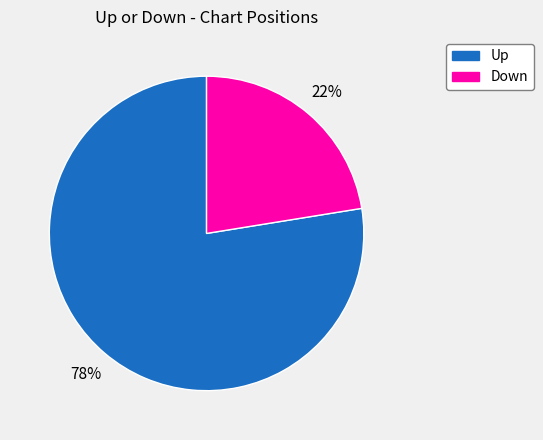

To the nearest percent, what is the average slice percentage?

50%